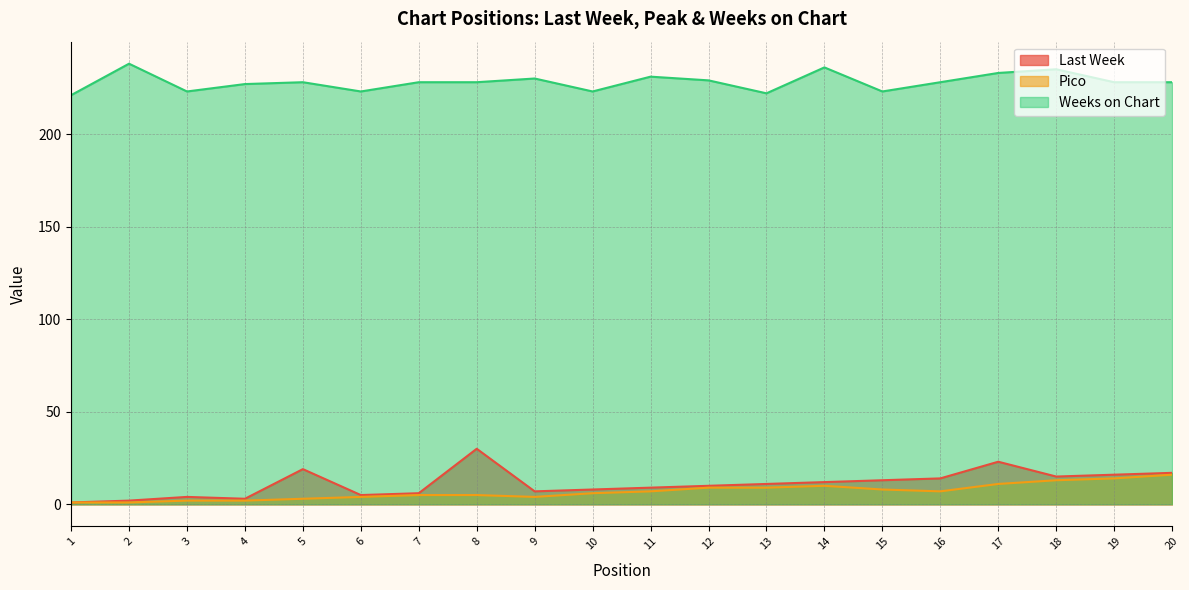

At which category does Pico reach its first local valley?

9